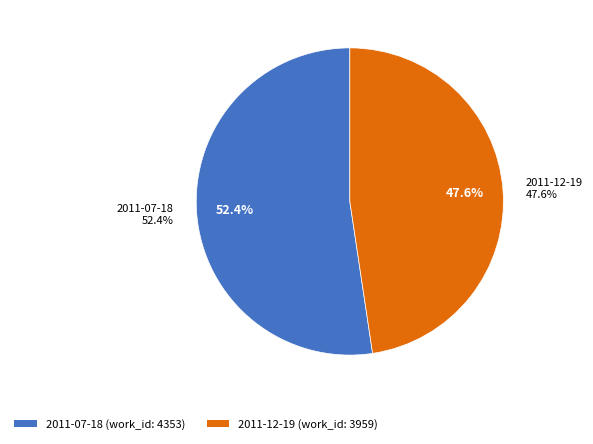

Count the number of slices in the pie.

2